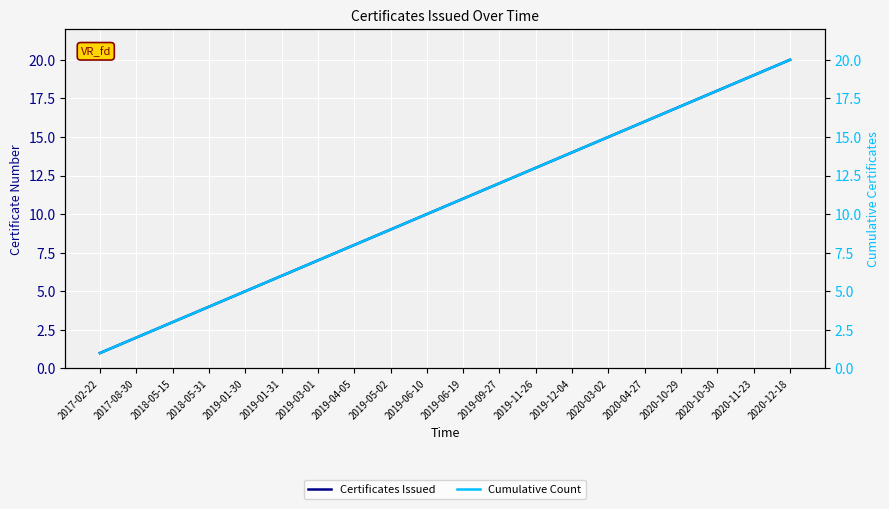

Rank the series by their maximum value, from lowest to highest.

Certificates Issued, Cumulative Count